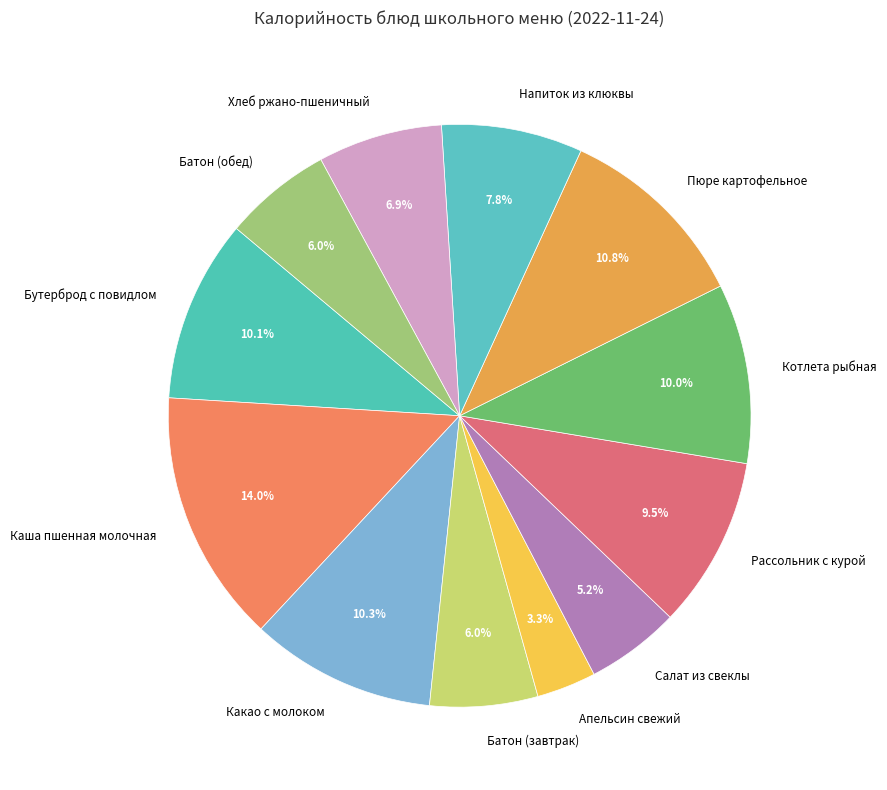

How many segments does this pie chart have?

12